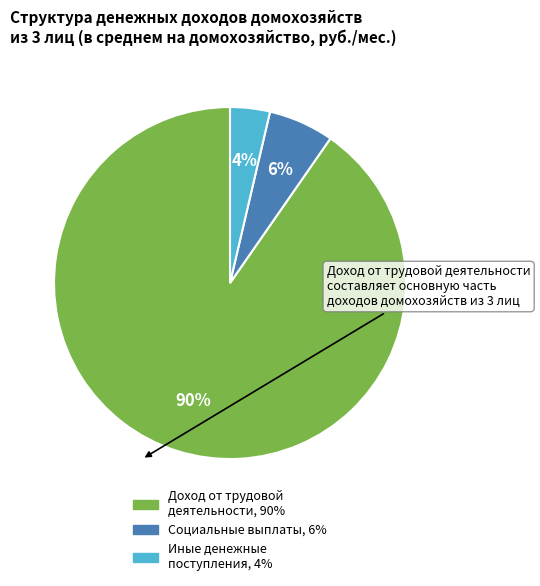

To the nearest percent, what is the average slice percentage?

33%